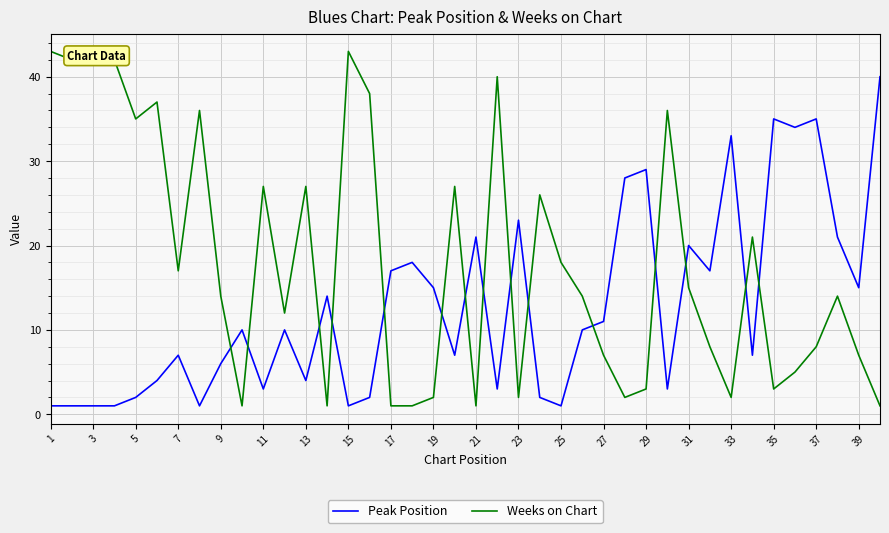

Reading left to right, list all the values displayed in this chart.

Peak Position: 1	1	1	1	2	4	7	1	6	10	3	10	4	14	1	2	17	18	15	7	21	3	23	2	1	10	11	28	29	3	20	17	33	7	35	34	35	21	15	40
Weeks on Chart: 43	42	42	42	35	37	17	36	14	1	27	12	27	1	43	38	1	1	2	27	1	40	2	26	18	14	7	2	3	36	15	8	2	21	3	5	8	14	7	1